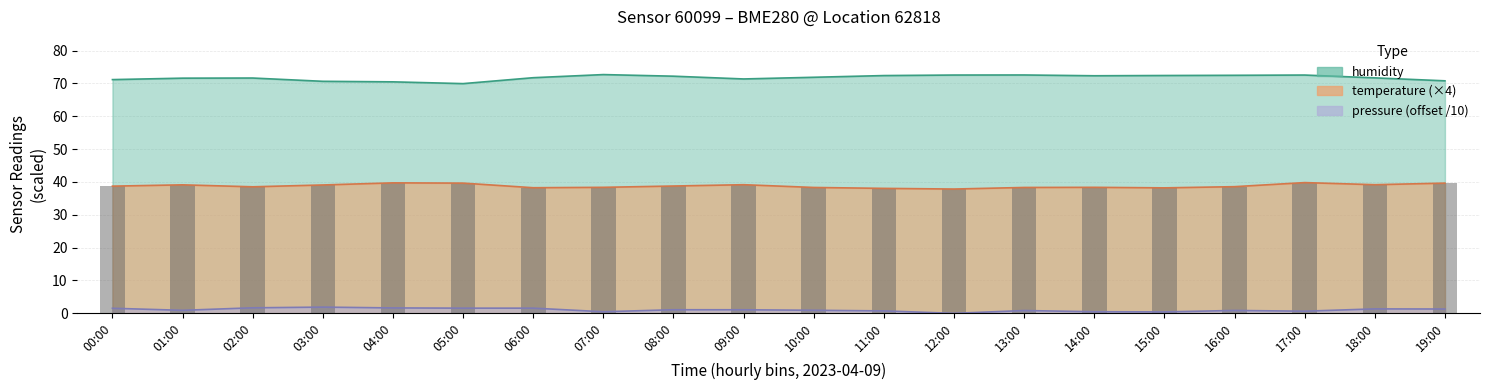

What is the total value across all series at 07:00?

111.5